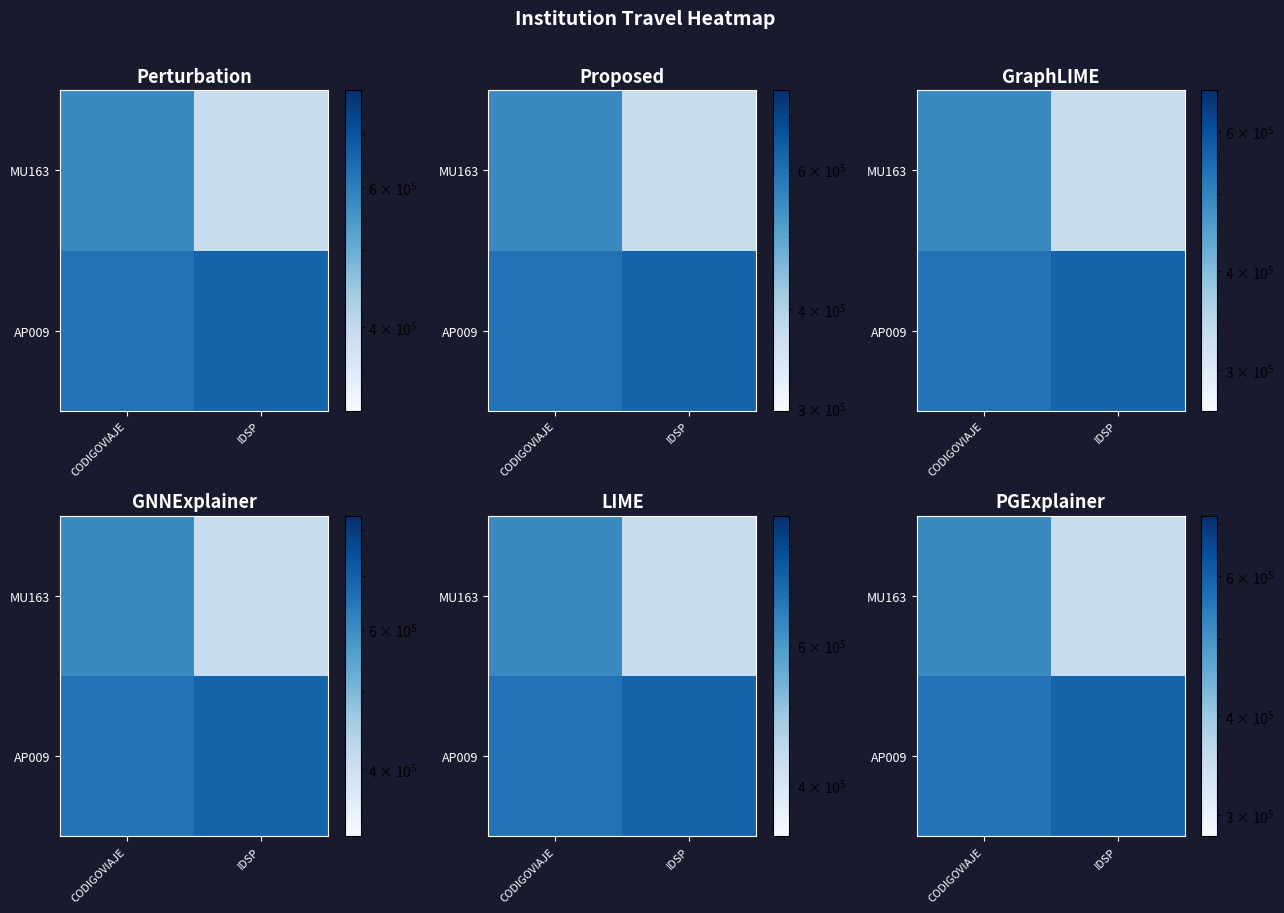

At which label is AP009 closest to 579688?

CODIGOVIAJE